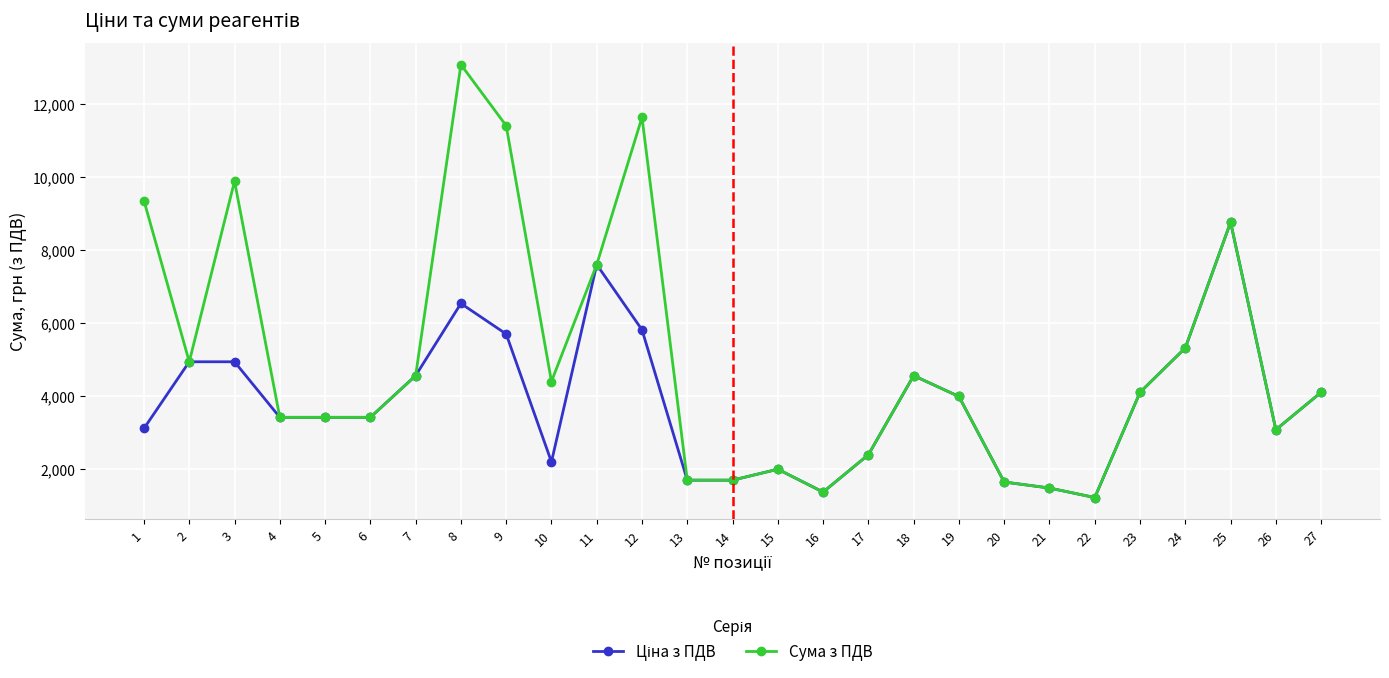

Which series has the largest range (max minus min)?

Сума з ПДВ